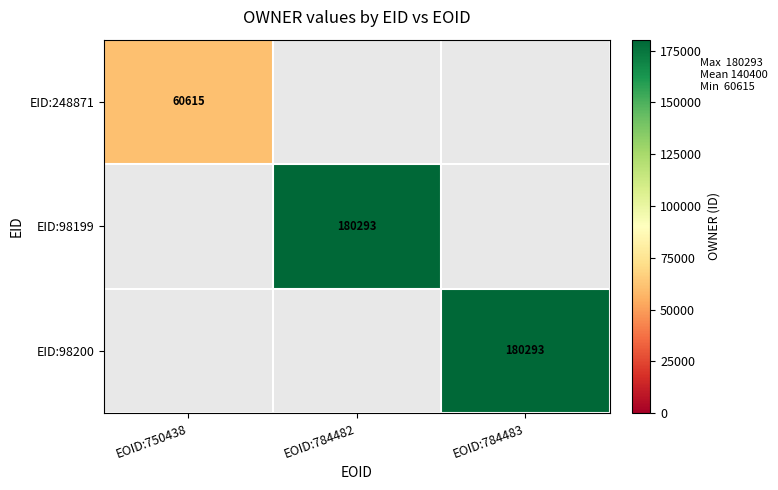

Which category has the highest value across all series?

EOID:784482